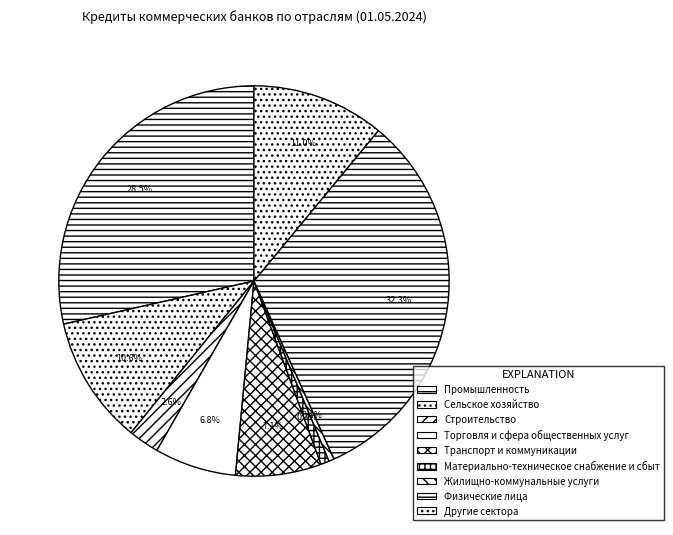

How many segments does this pie chart have?

9